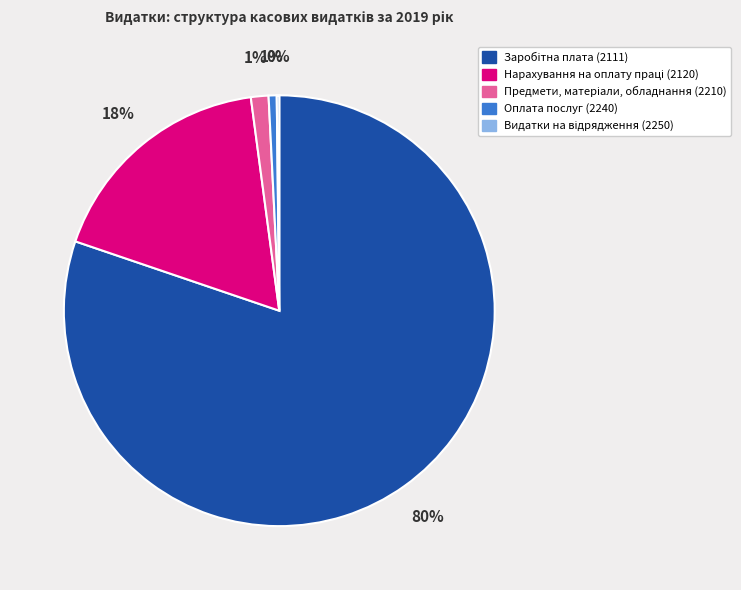

True or false: Оплата послуг (2240) accounts for 11% of the total.

False